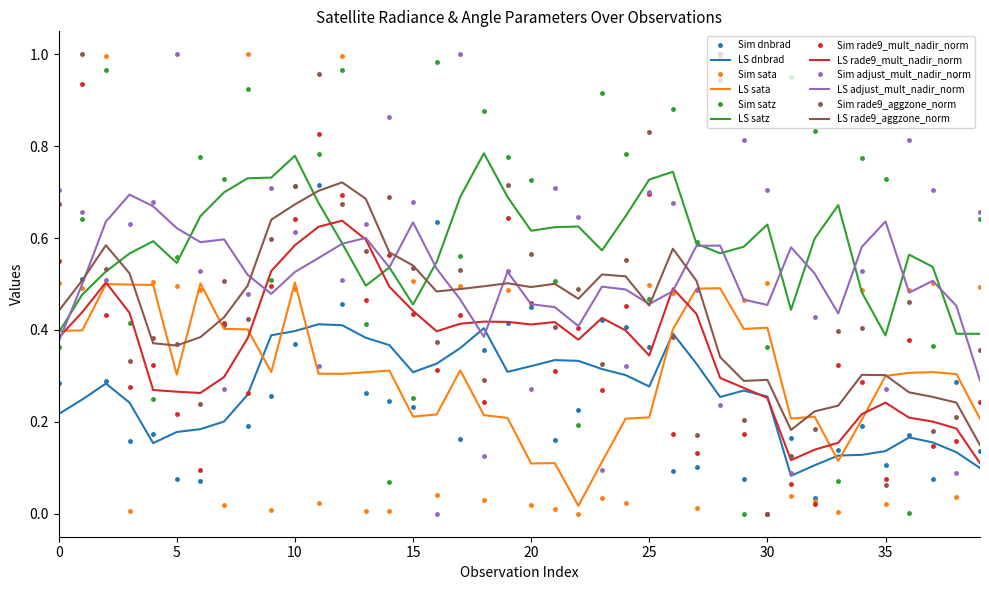

True or false: LS satz and LS dnbrad intersect in this chart.

False